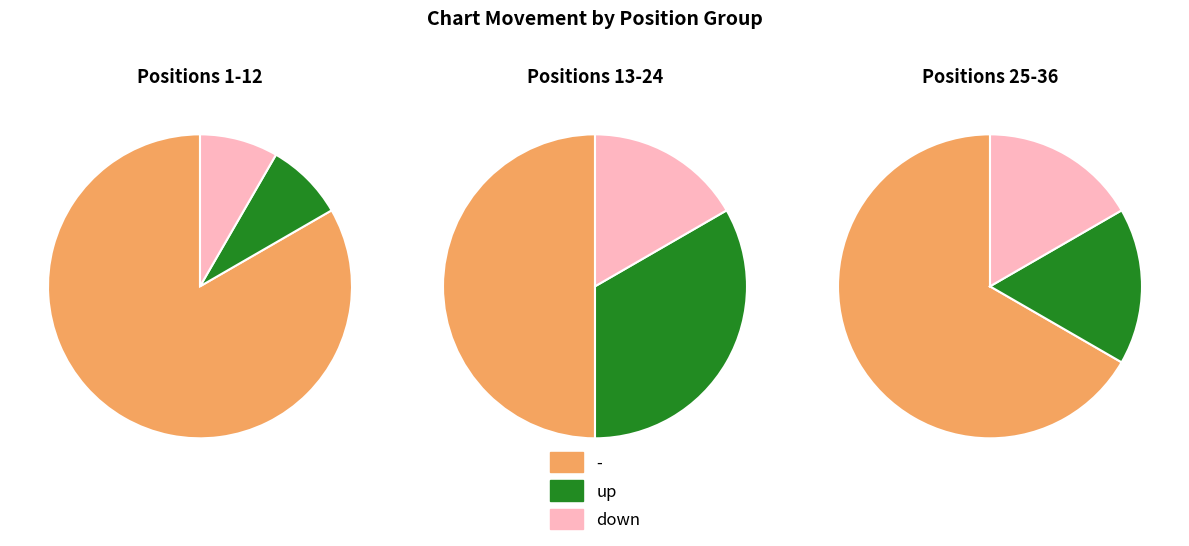

Rank the categories by value from lowest to highest.

down, up, -